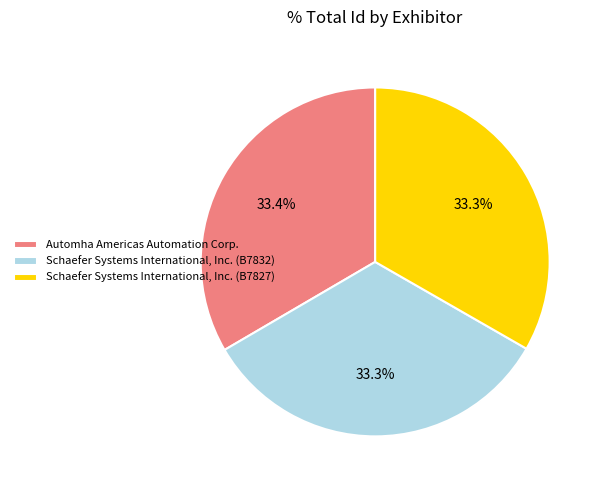

To the nearest percent, what percentage of the pie is Schaefer Systems International, Inc. (B7827)?

33%